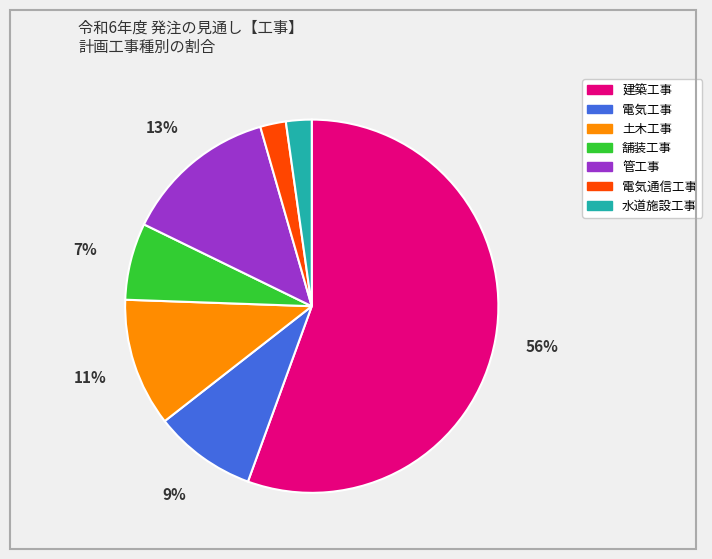

To the nearest percent, what is the combined percentage of 舗装工事 and 電気通信工事?

9%